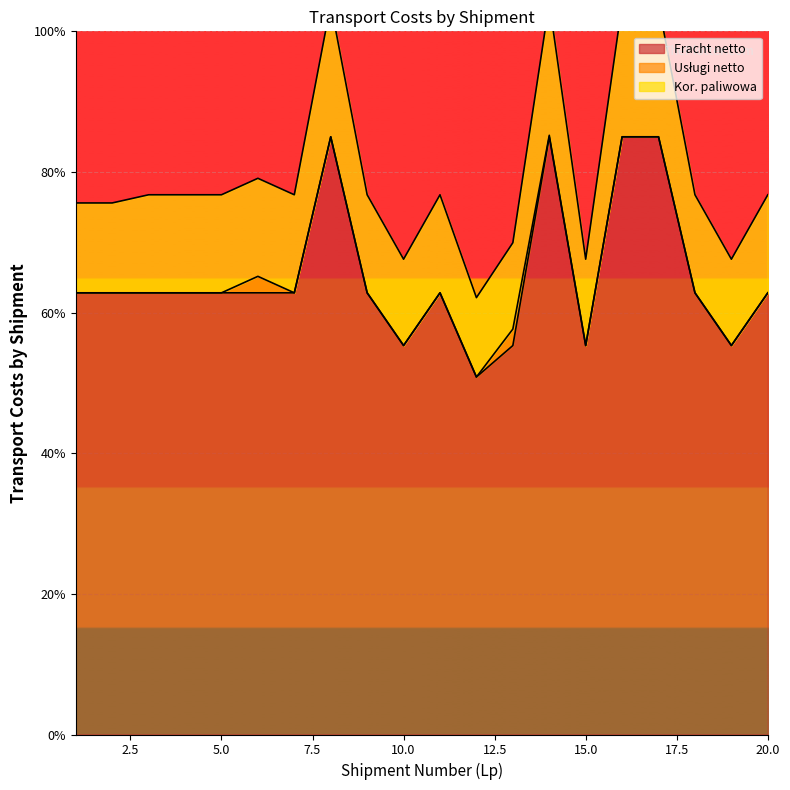

What is the minimum value for Fracht netto?

50.8